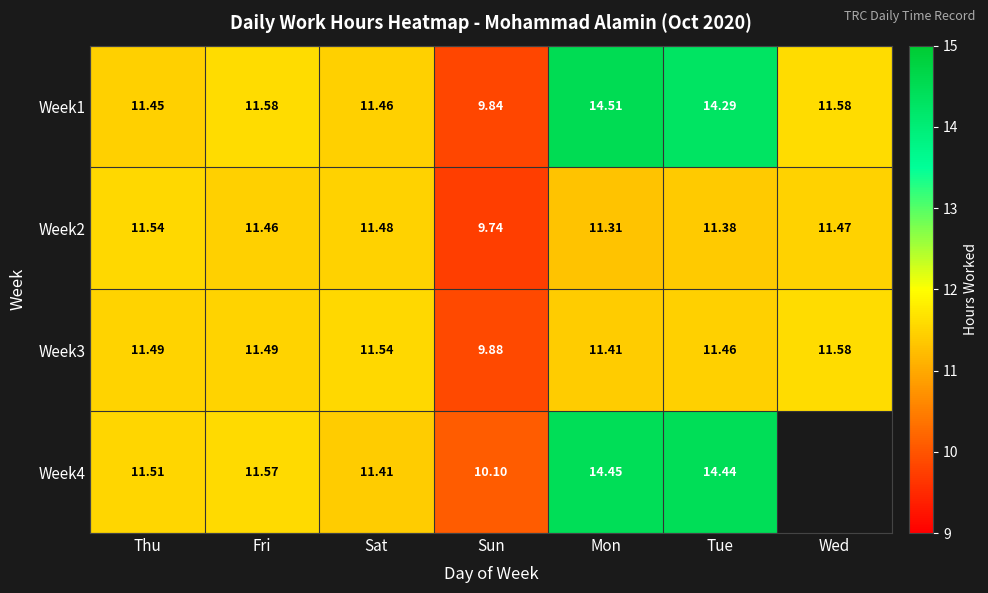

How many distinct data groups are displayed?

4